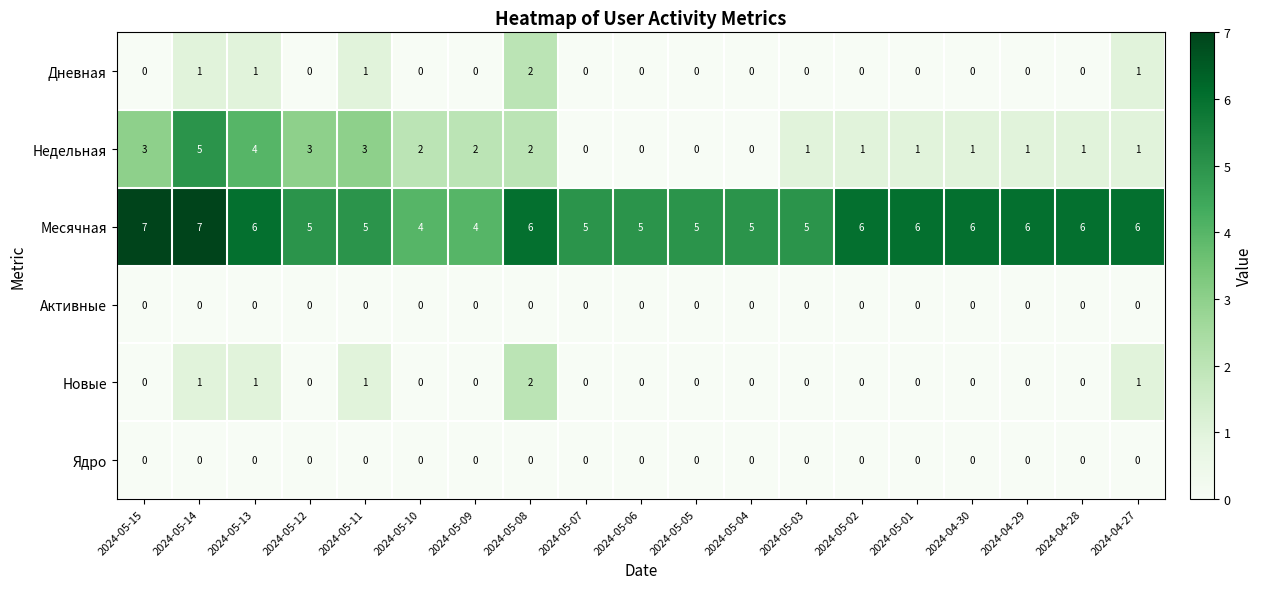

What is the maximum value shown in the chart?

7